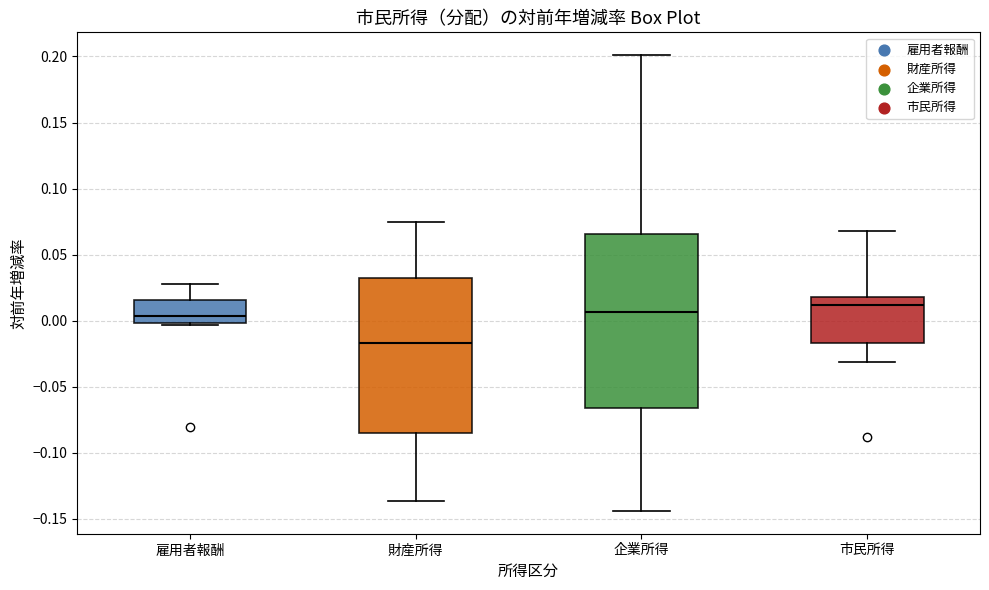

Reading left to right, transcribe this box plot: for each box, give where its median line is, the range the box spans, and where its two whiskers end, as read against the y-axis. The values are not printed on the chart, so give them approximately, as read against the axis.

雇用者報酬: median 0.005, box 0.000 to 0.015, whiskers -0.005 to 0.030
財産所得: median -0.015, box -0.085 to 0.030, whiskers -0.135 to 0.075
企業所得: median 0.005, box -0.065 to 0.065, whiskers -0.145 to 0.200
市民所得: median 0.010, box -0.015 to 0.020, whiskers -0.030 to 0.070